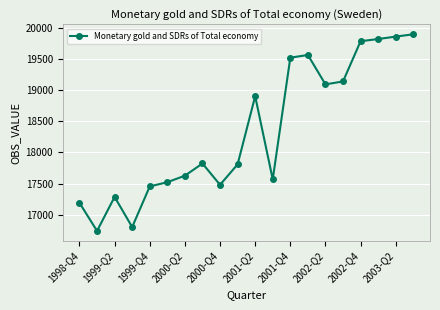

What is the maximum value shown in the chart?

19895